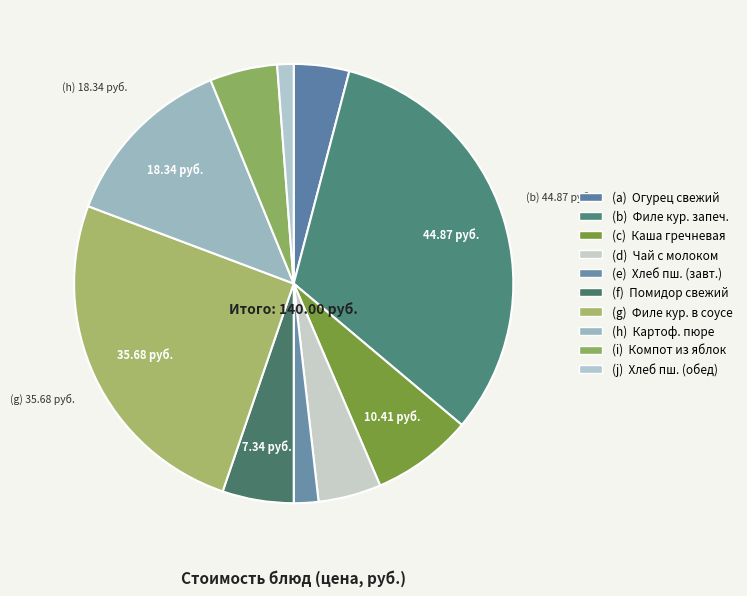

Count the number of slices in the pie.

10